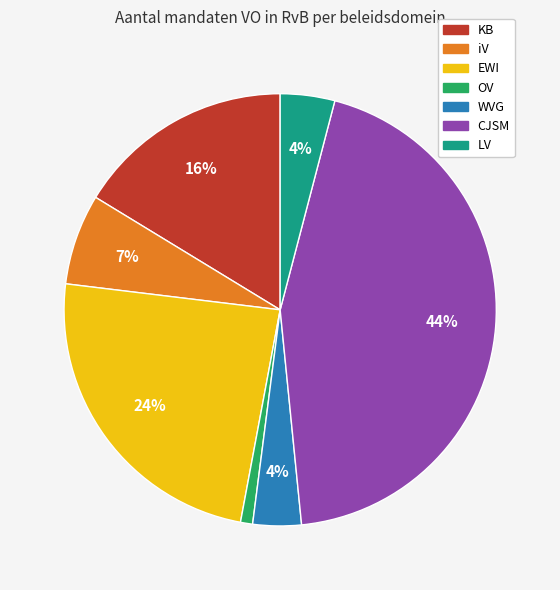

Does any single category account for the majority?

No